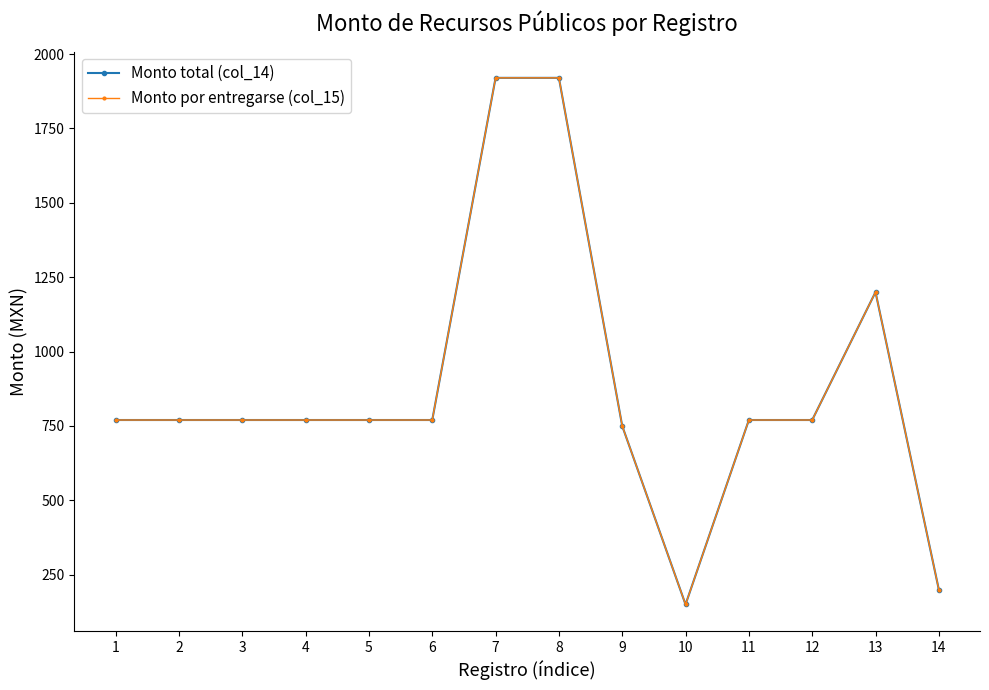

Reading left to right, extract all data points from this chart.

Monto total (col_14): 770	770	770	770	770	770	1920	1920	750	150	770	770	1200	200
Monto por entregarse (col_15): 770	770	770	770	770	770	1920	1920	750	150	770	770	1200	200